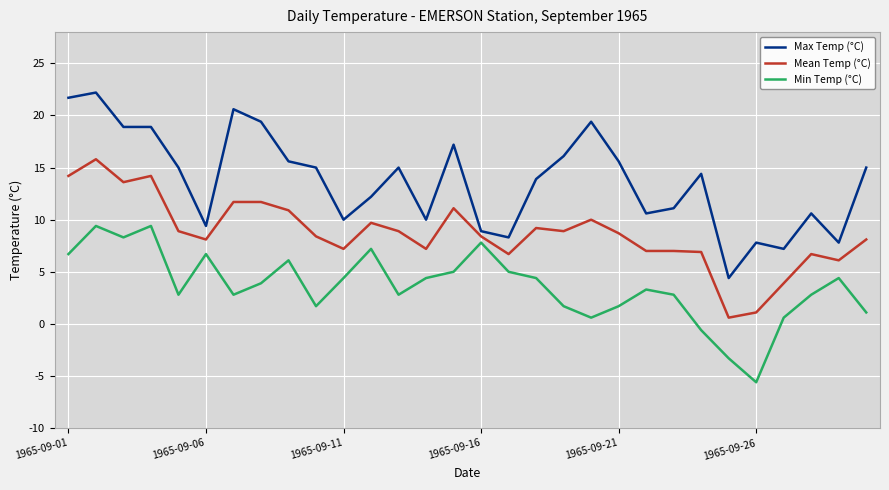

What is the minimum value for Min Temp (°C)?

-5.6